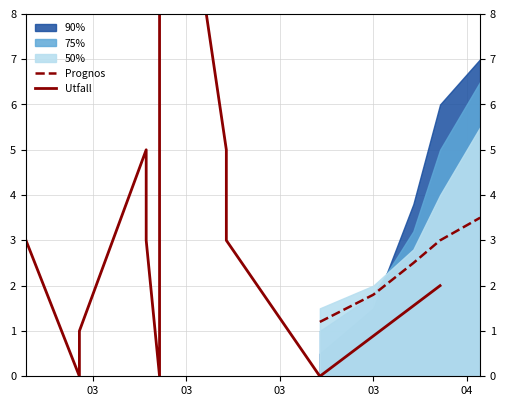

What is the difference between the maximum and minimum values?

15